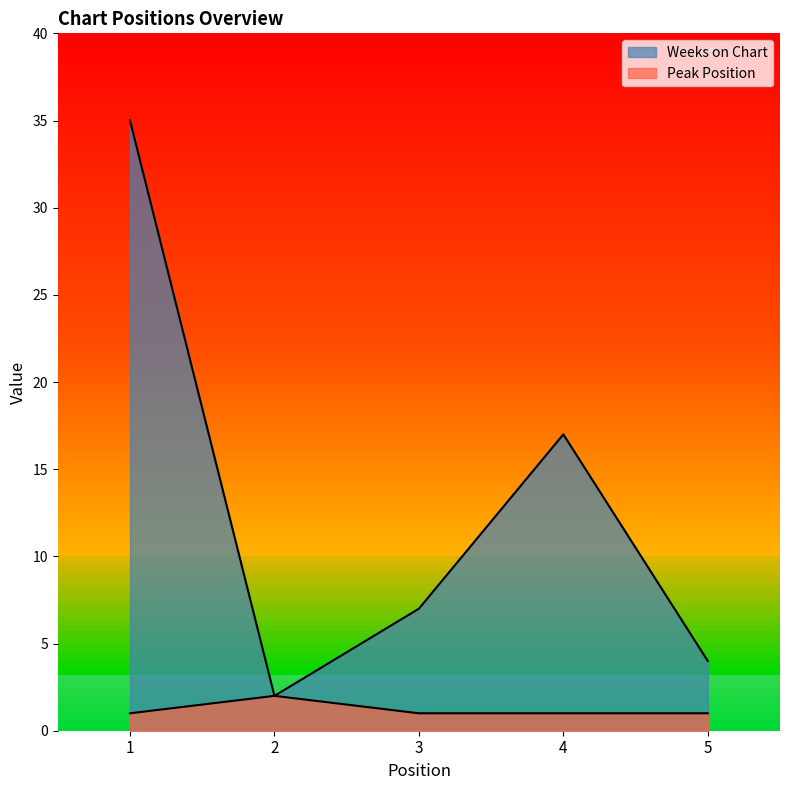

Count the Peak Position values in the range 1 to 2.

5